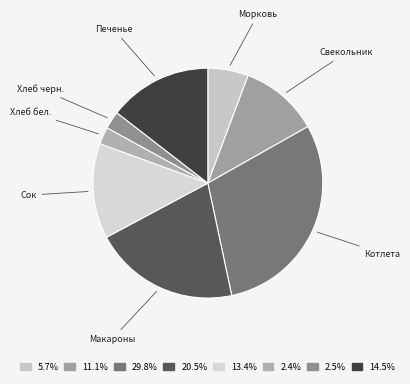

How many segments does this pie chart have?

8